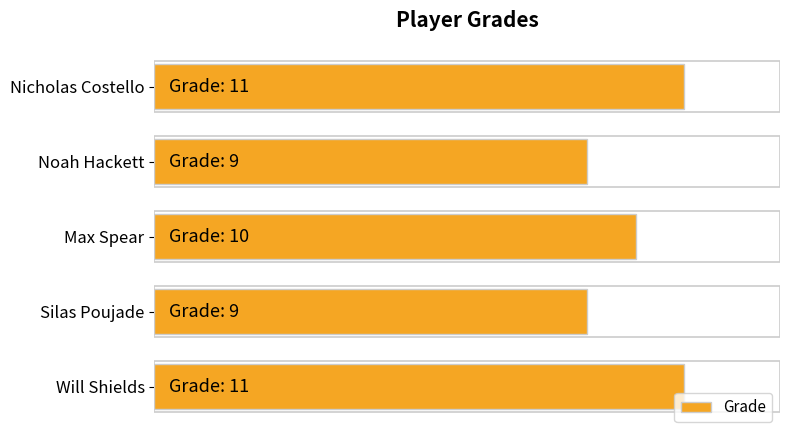

What is the difference between the values at Noah Hackett and Max Spear?

1